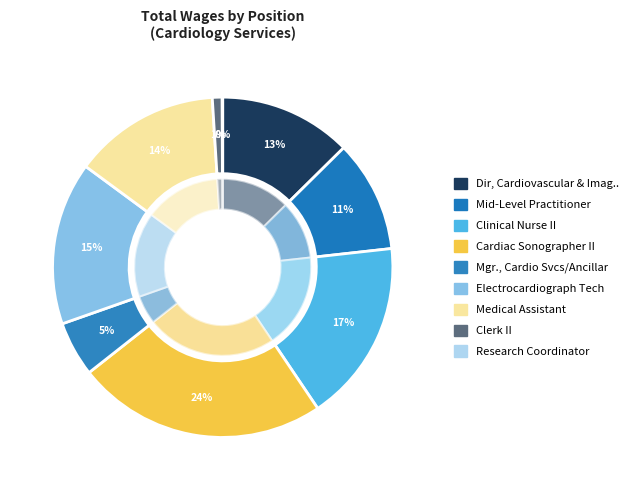

To the nearest percent, what is the average slice percentage?

11%